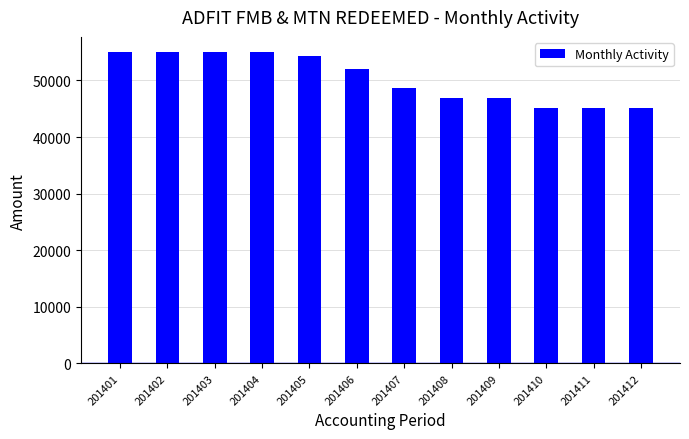

What is the minimum value shown in the chart?

45196.3